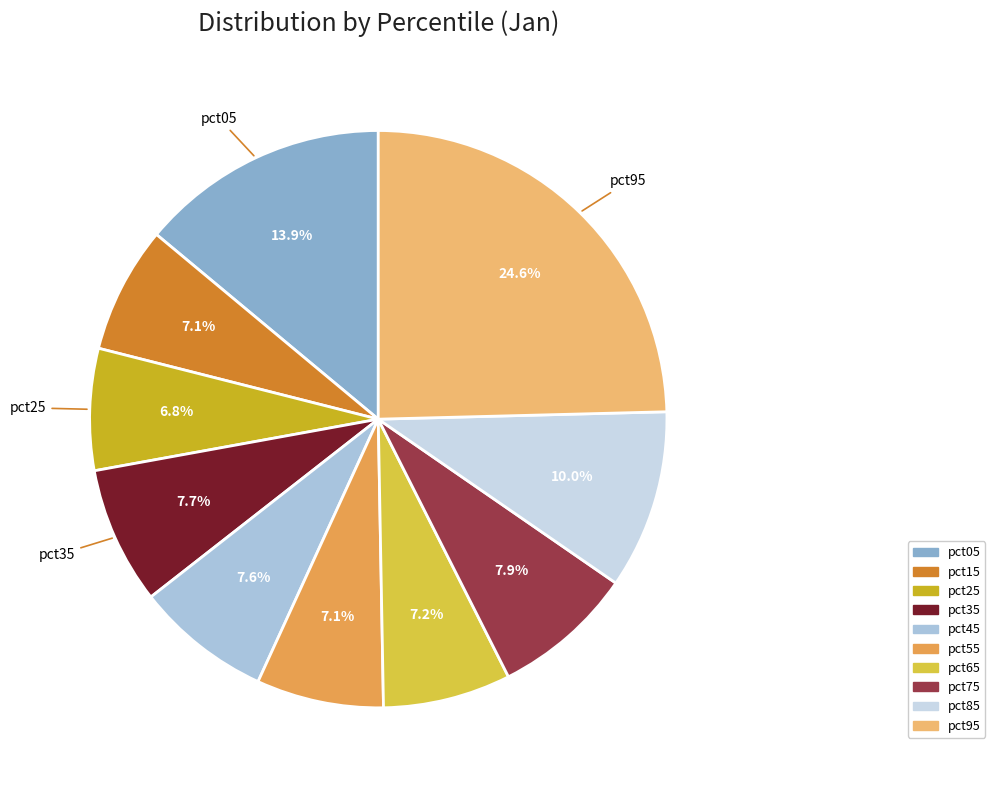

What percentage is the pct45 slice, to the nearest percent?

8%